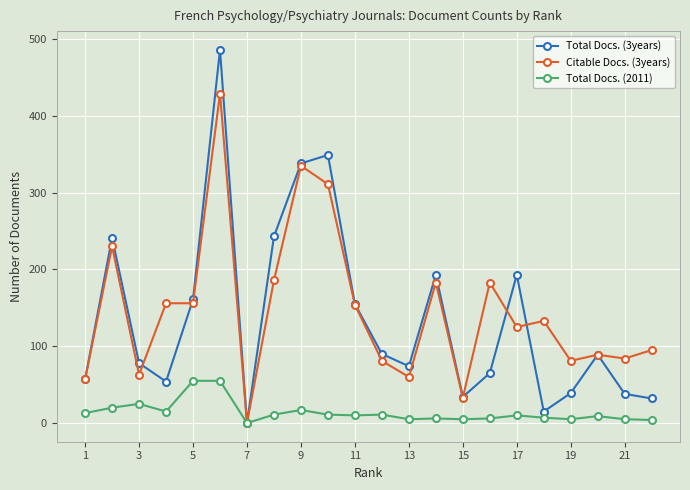

Rank the series by their maximum value, from lowest to highest.

Total Docs. (2011), Citable Docs. (3years), Total Docs. (3years)